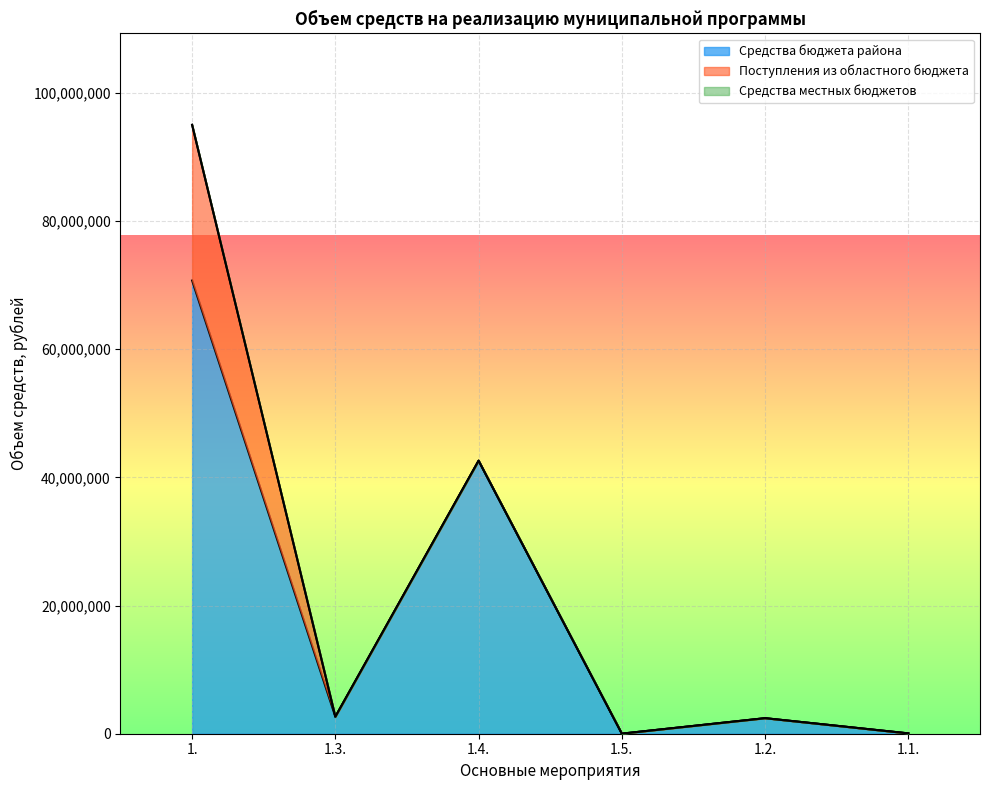

Reading left to right, transcribe all the data shown in this chart.

Средства бюджета района: 1.=70719889.8	1.3.=2652659.1	1.4.=42603540.1	1.5.=10350.0	1.2.=2422813.5	1.1.=50000.0
Поступления из областного бюджета: 1.=24290543.7	1.3.=0.0	1.4.=0.0	1.5.=0.0	1.2.=0.0	1.1.=0.0
Средства местных бюджетов: 1.=1400.0	1.3.=0.0	1.4.=0.0	1.5.=0.0	1.2.=0.0	1.1.=0.0